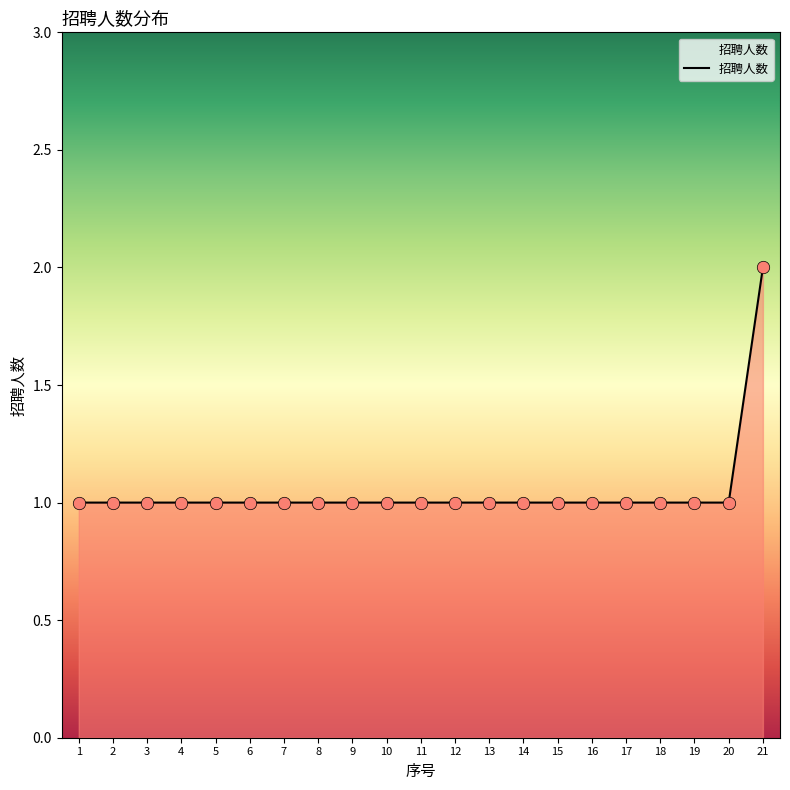

Approximately how many times larger is the value at 5 compared to 2?

1.0